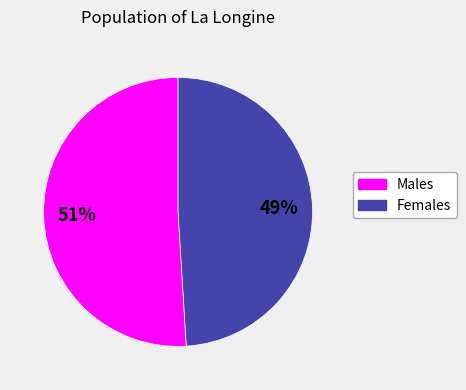

Is there any slice that represents more than half of the pie?

Yes